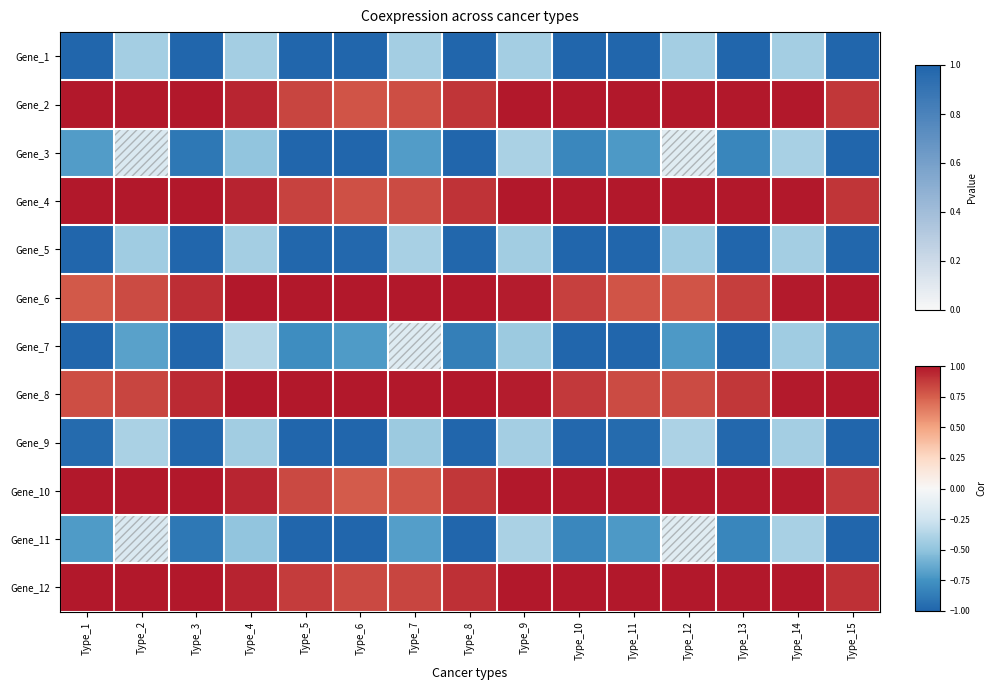

How many series are shown in this chart?

12